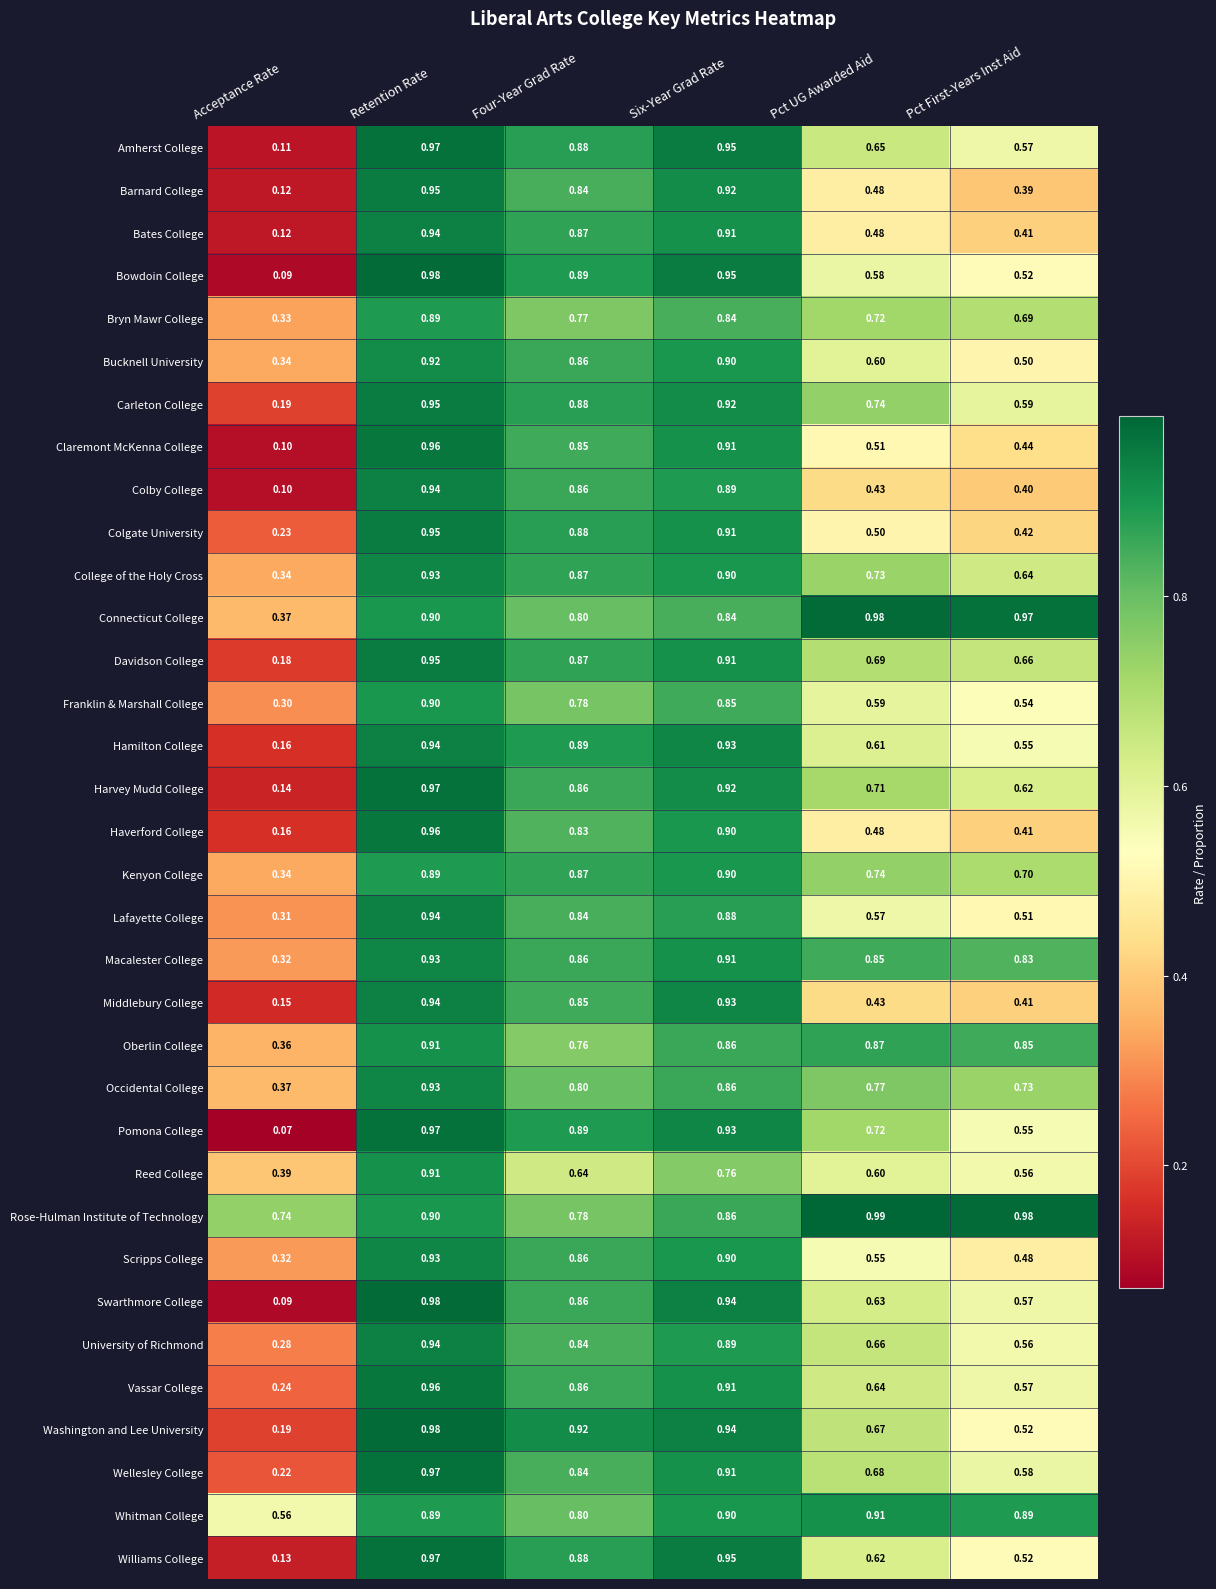

At which label is Oberlin College closest to 0?

Acceptance Rate